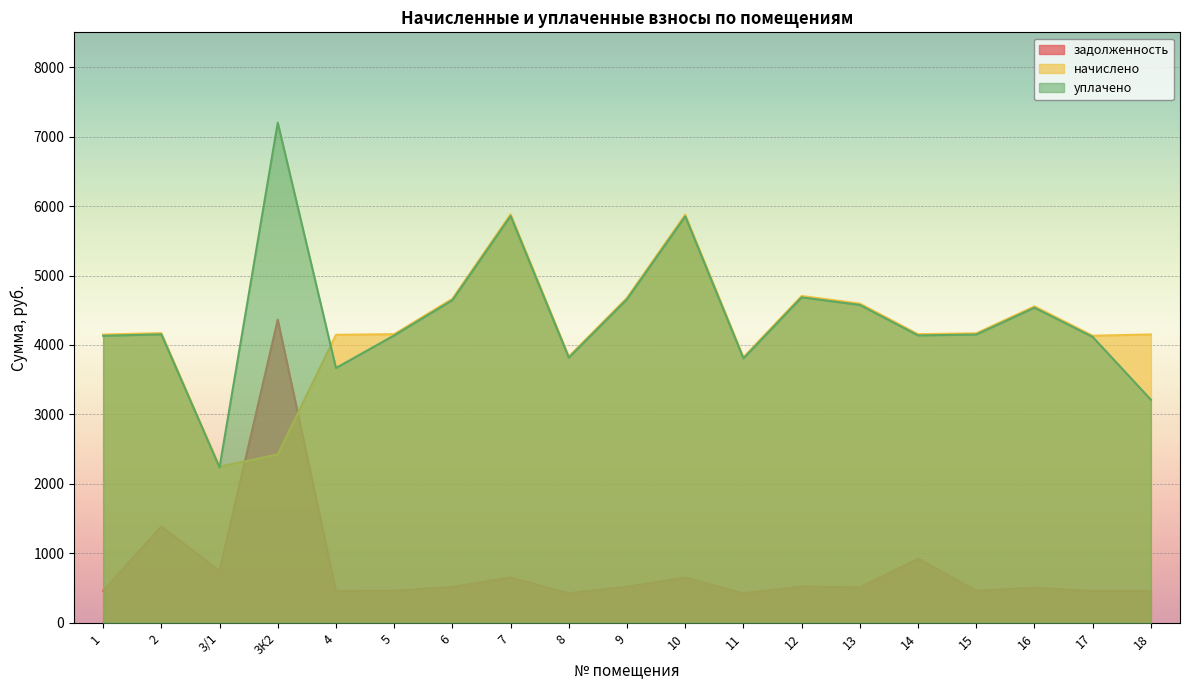

True or false: задолженность and уплачено intersect in this chart.

False